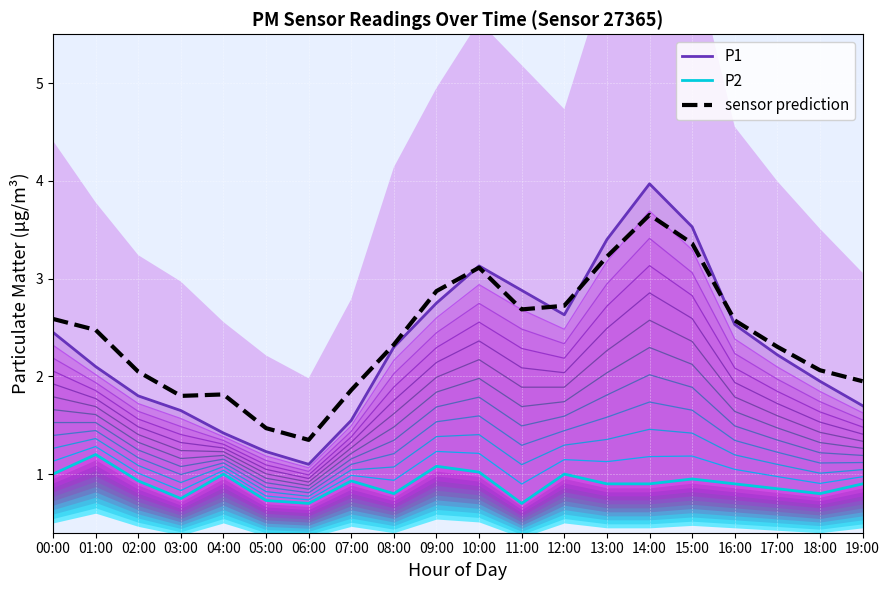

How many interior local valleys does the P1 series have?

2